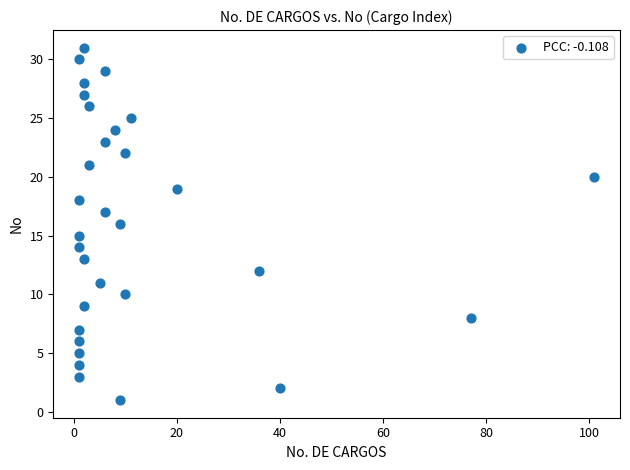

What is the range of X values (max minus min)?

100